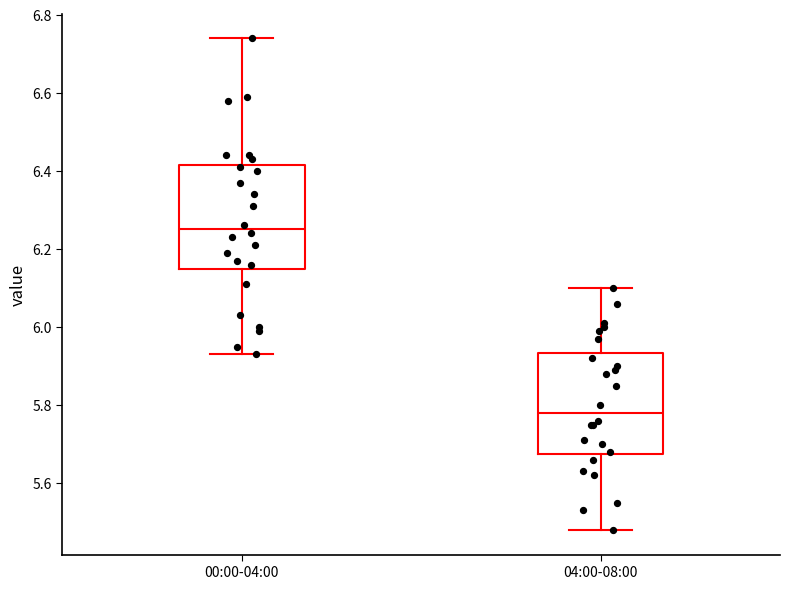

Where does the lower whisker of the box for 00:00-04:00 end on the y-axis? The values are not printed on the chart, so give them approximately, as read against the axis.

5.94